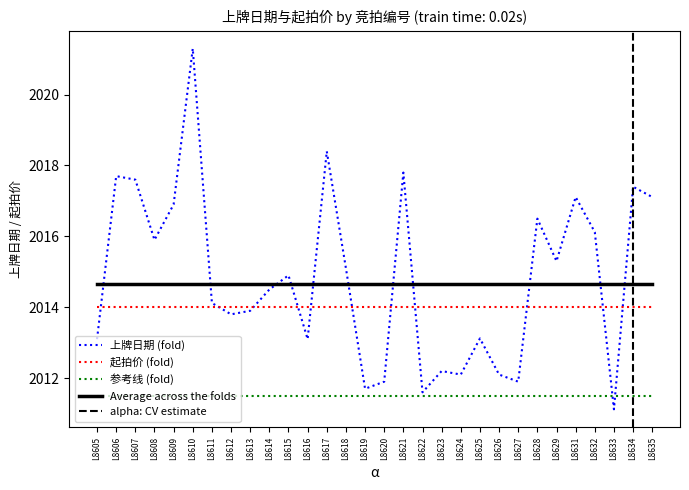

Reading left to right, list all the values displayed in this chart.

2013.1	2017.7	2017.6	2015.9	2016.9	2021.3	2014.1	2013.8	2013.9	2014.5	2014.9	2013.1	2018.4	2015.1	2011.7	2011.9	2017.8	2011.6	2012.2	2012.1	2013.1	2012.1	2011.9	2016.5	2015.3	2017.1	2016.1	2011.1	2017.4	2017.1